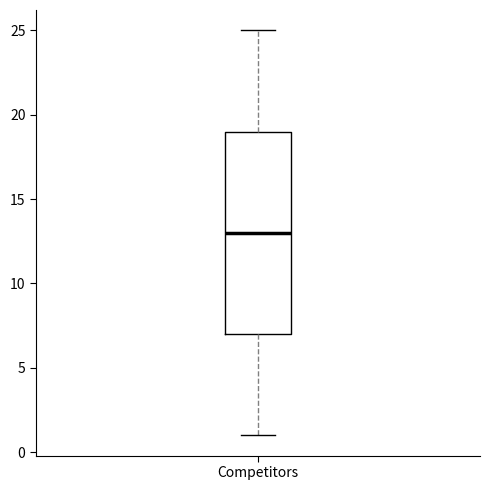

Read this box plot against the y-axis: the position of the median line, the range covered by the box, and the ends of both whiskers. The values are not printed on the chart, so give them approximately, as read against the axis.

median 13, box 7 to 19, whiskers 1 to 25